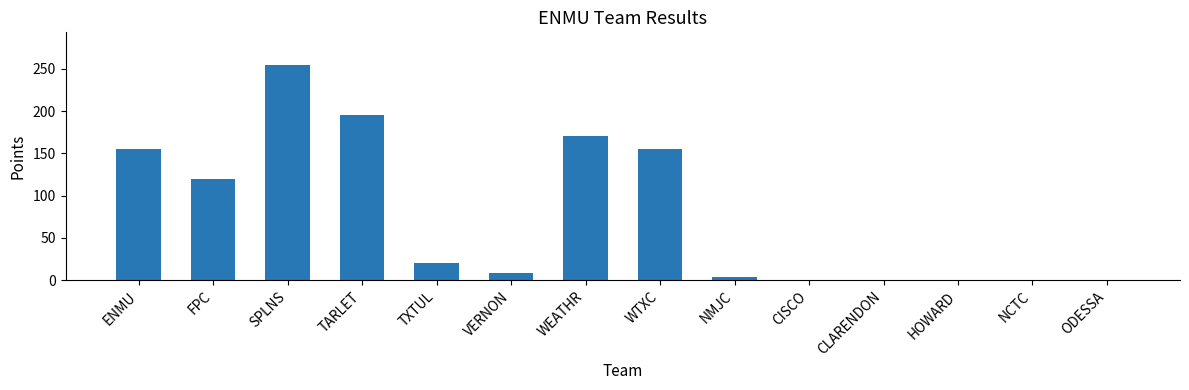

The value at ENMU is 262.1. True or false?

False